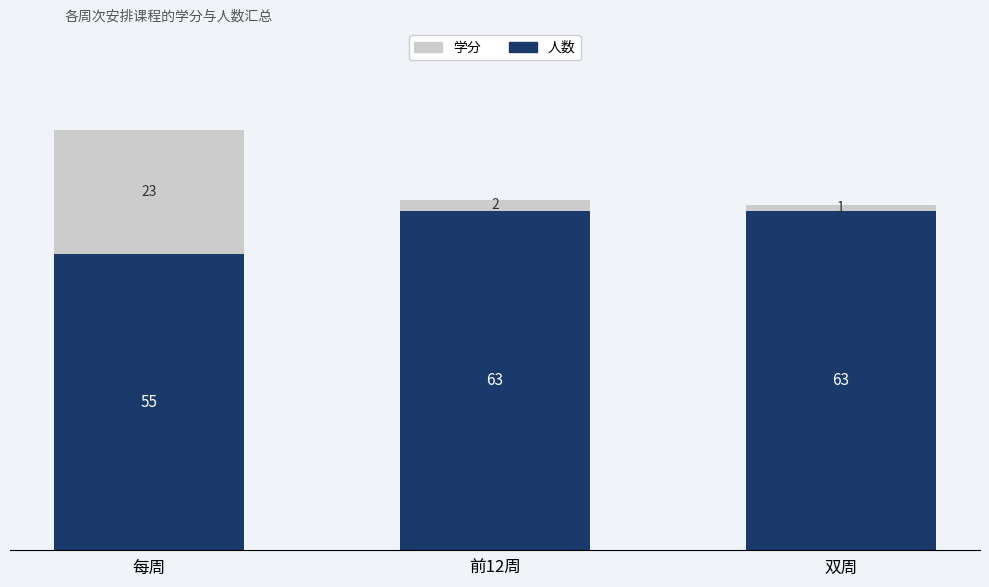

Count the 人数 values in the range 55 to 63.

3